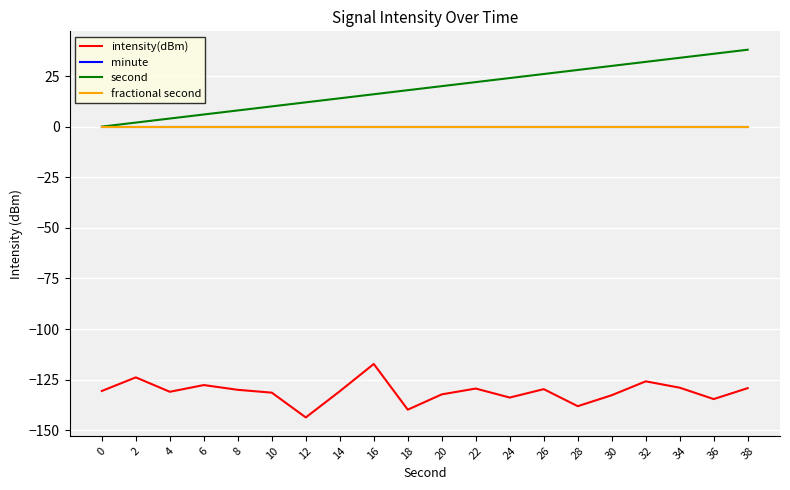

Is this an area chart (filled region under the line)?

No